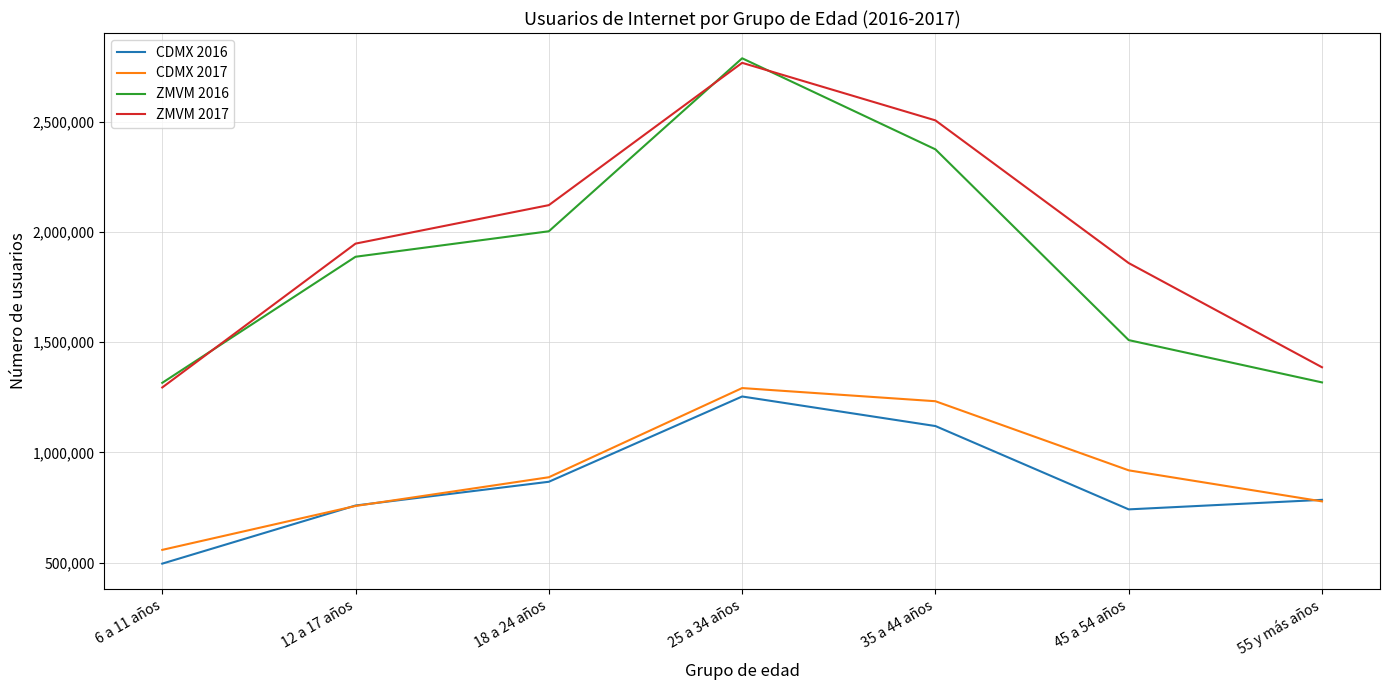

True or false: CDMX 2016 has more than 0 points higher than both neighbors.

True